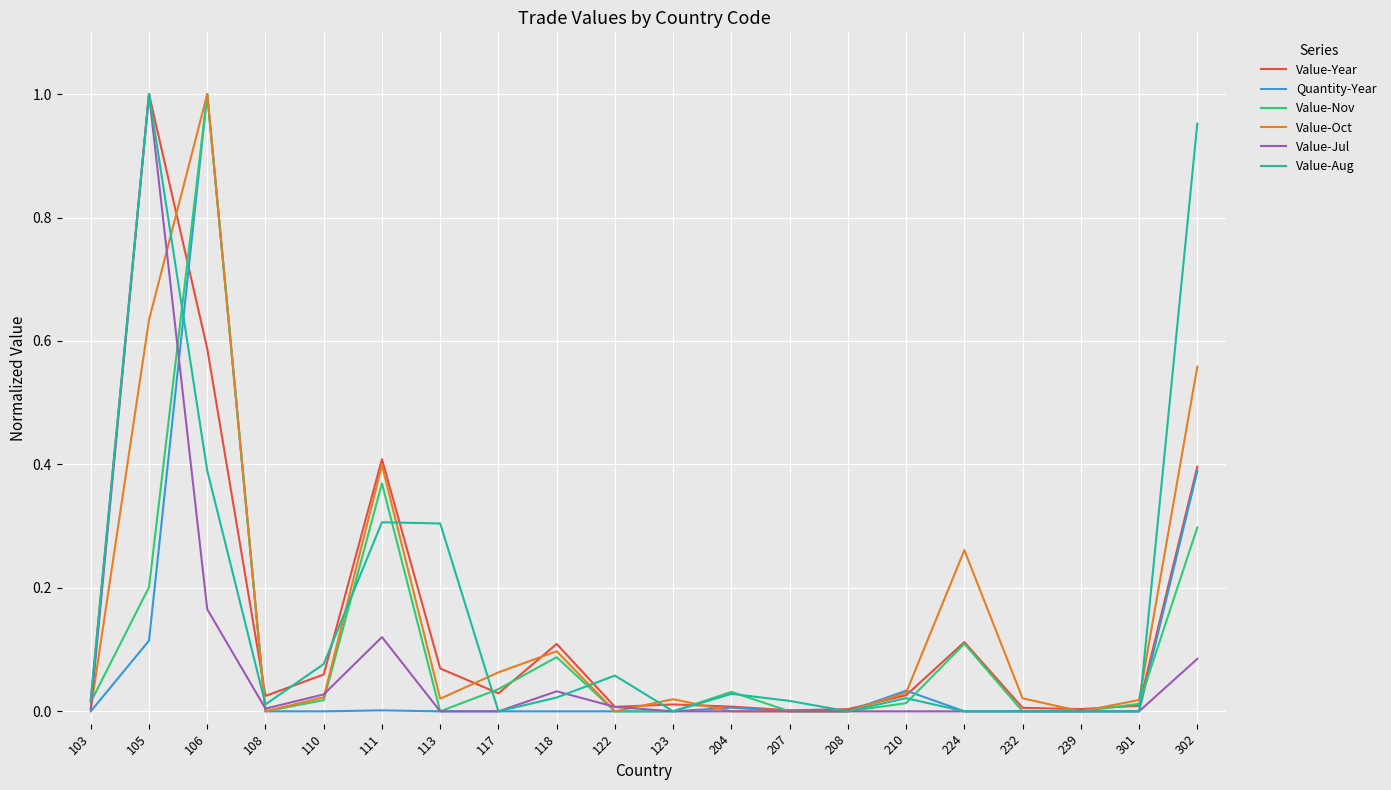

Which category has the highest value in the Value-Year series?

105